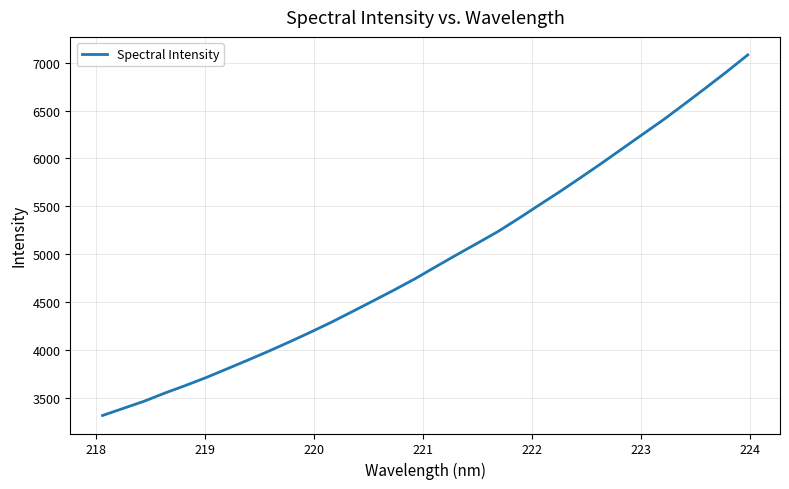

What is the minimum value shown in the chart?

3313.8